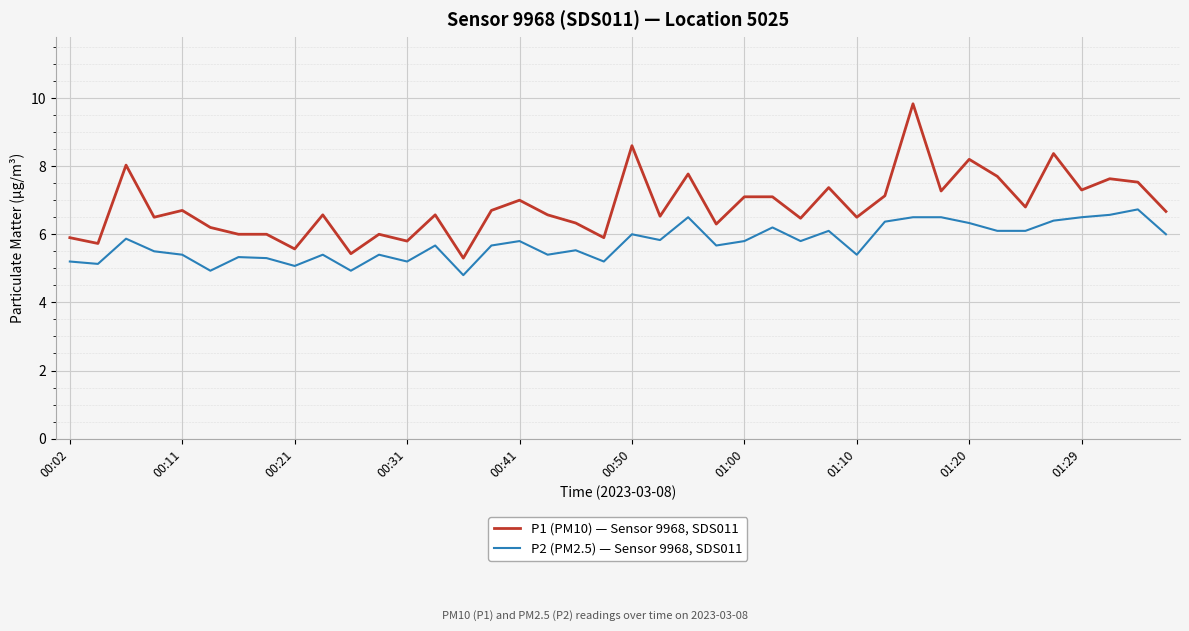

Which series has the largest range (max minus min)?

P1 (PM10) — Sensor 9968, SDS011